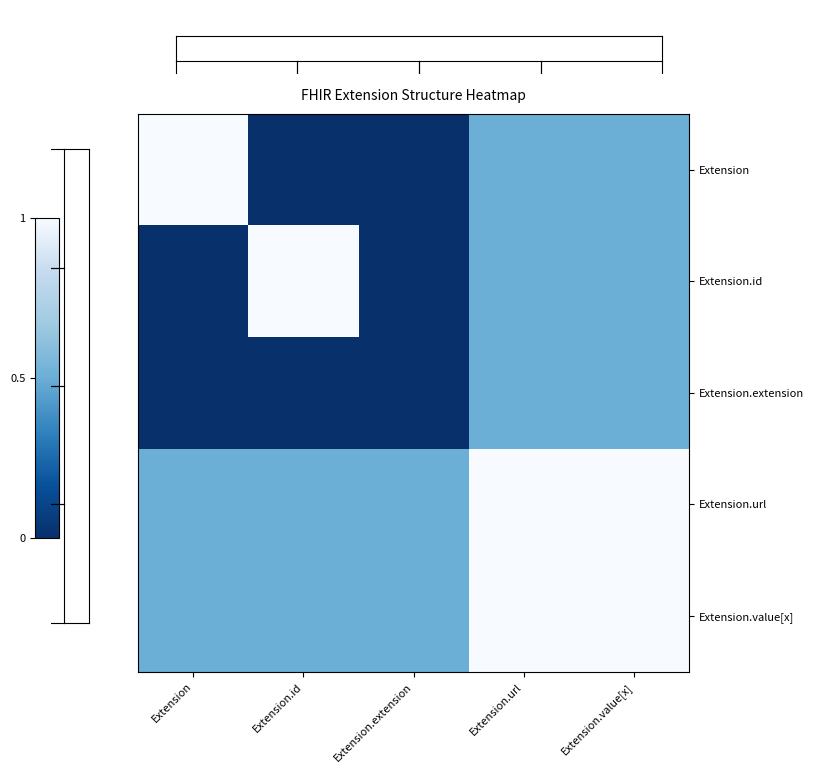

Reading left to right, extract all data points from this chart.

Extension: Extension=1.0	Extension.id=0.0	Extension.extension=0.0	Extension.url=0.5	Extension.value[x]=0.5
Extension.id: Extension=0.0	Extension.id=1.0	Extension.extension=0.0	Extension.url=0.5	Extension.value[x]=0.5
Extension.extension: Extension=0.0	Extension.id=0.0	Extension.extension=0.0	Extension.url=0.5	Extension.value[x]=0.5
Extension.url: Extension=0.5	Extension.id=0.5	Extension.extension=0.5	Extension.url=1.0	Extension.value[x]=1.0
Extension.value[x]: Extension=0.5	Extension.id=0.5	Extension.extension=0.5	Extension.url=1.0	Extension.value[x]=1.0